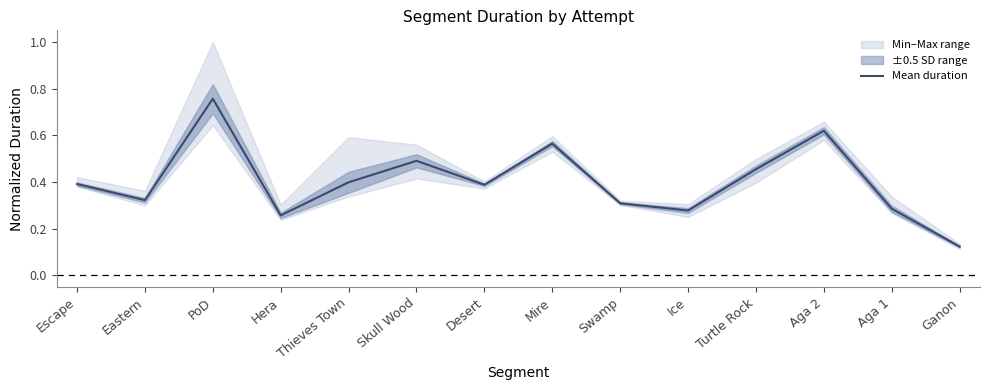

Where is the data nearest to the value 0?

Ganon